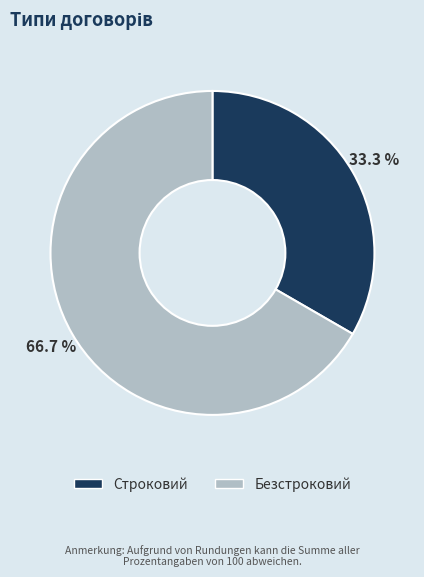

How many slices are in this pie chart?

2